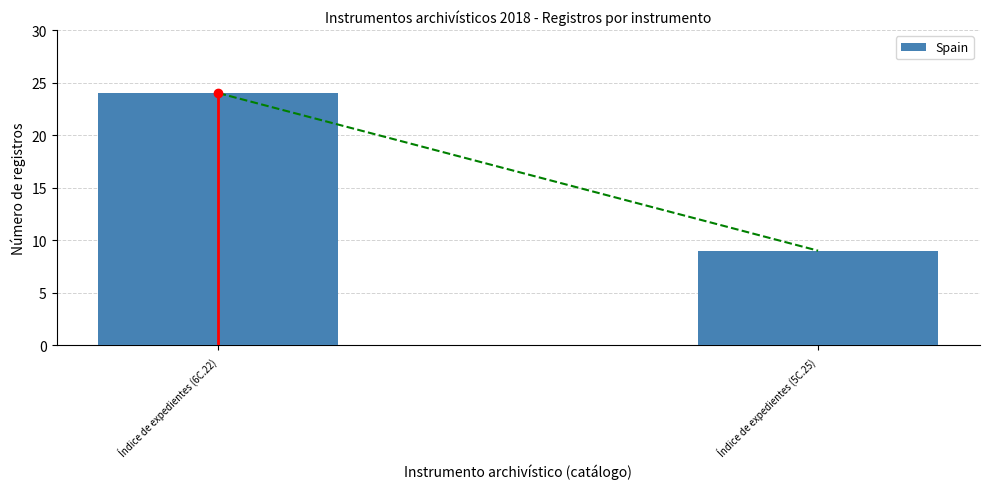

Which label corresponds to the smallest value in the chart?

Índice de expedientes (5C.25)